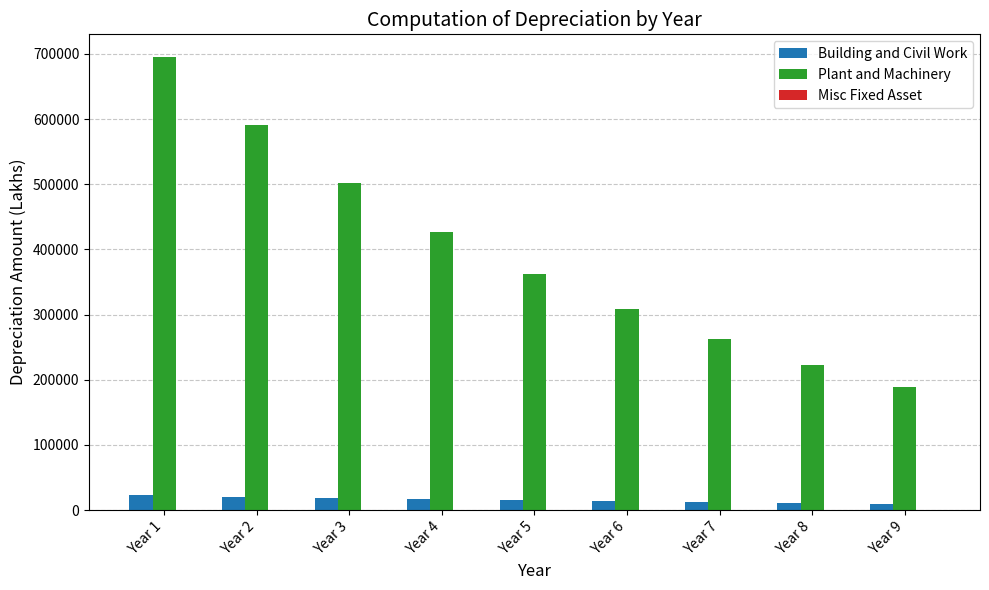

At which label is Plant and Machinery closest to 442349?

Year 4